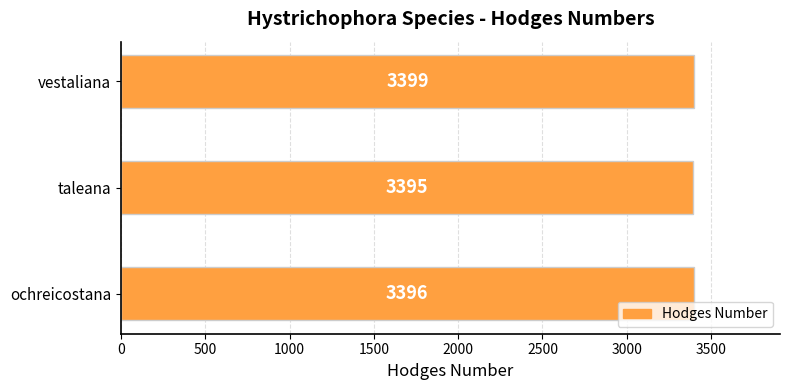

How many values are between 3395 and 3399?

3